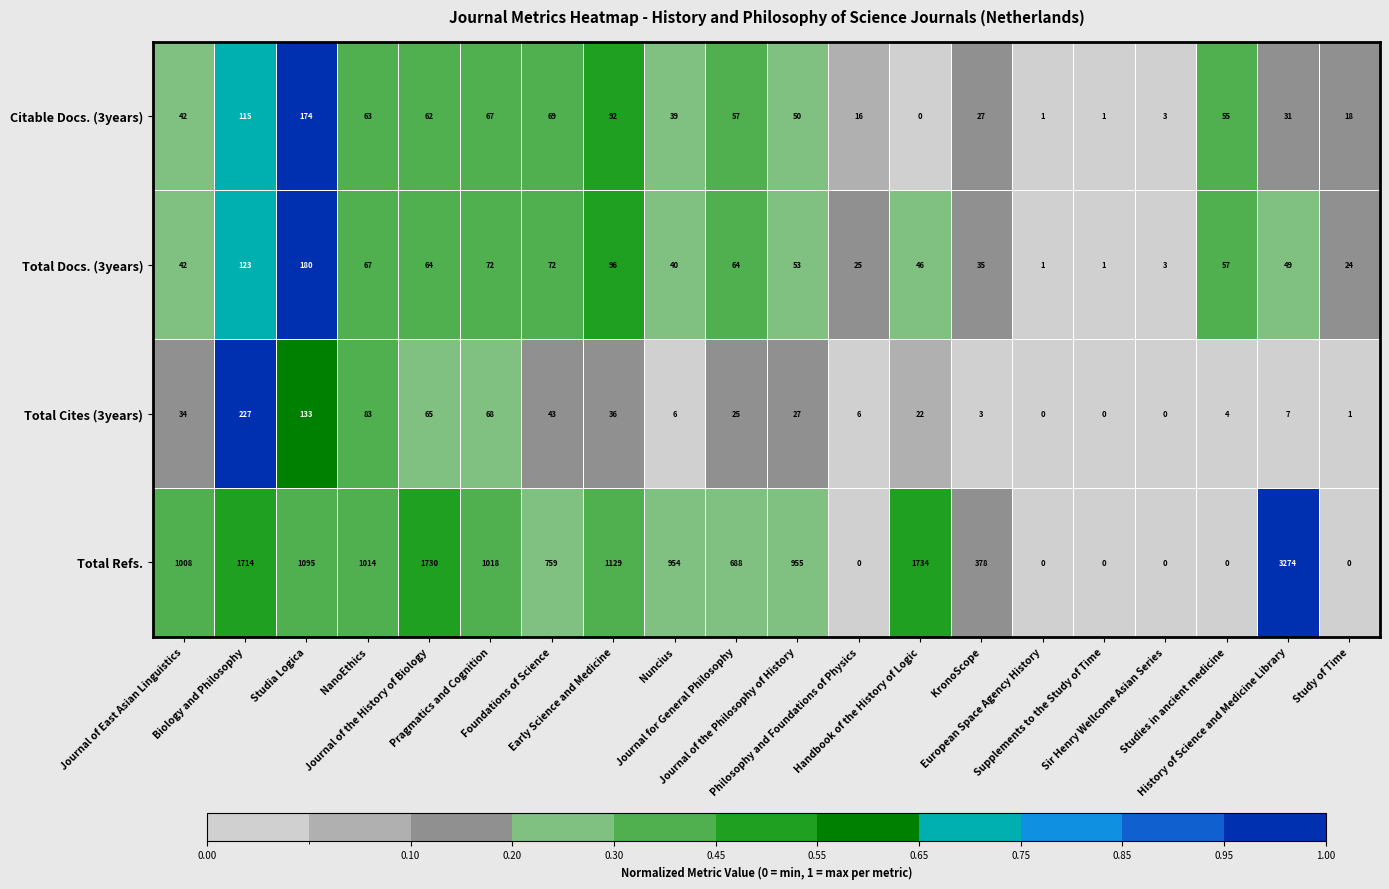

At how many categories does at least one series exceed 0?

20